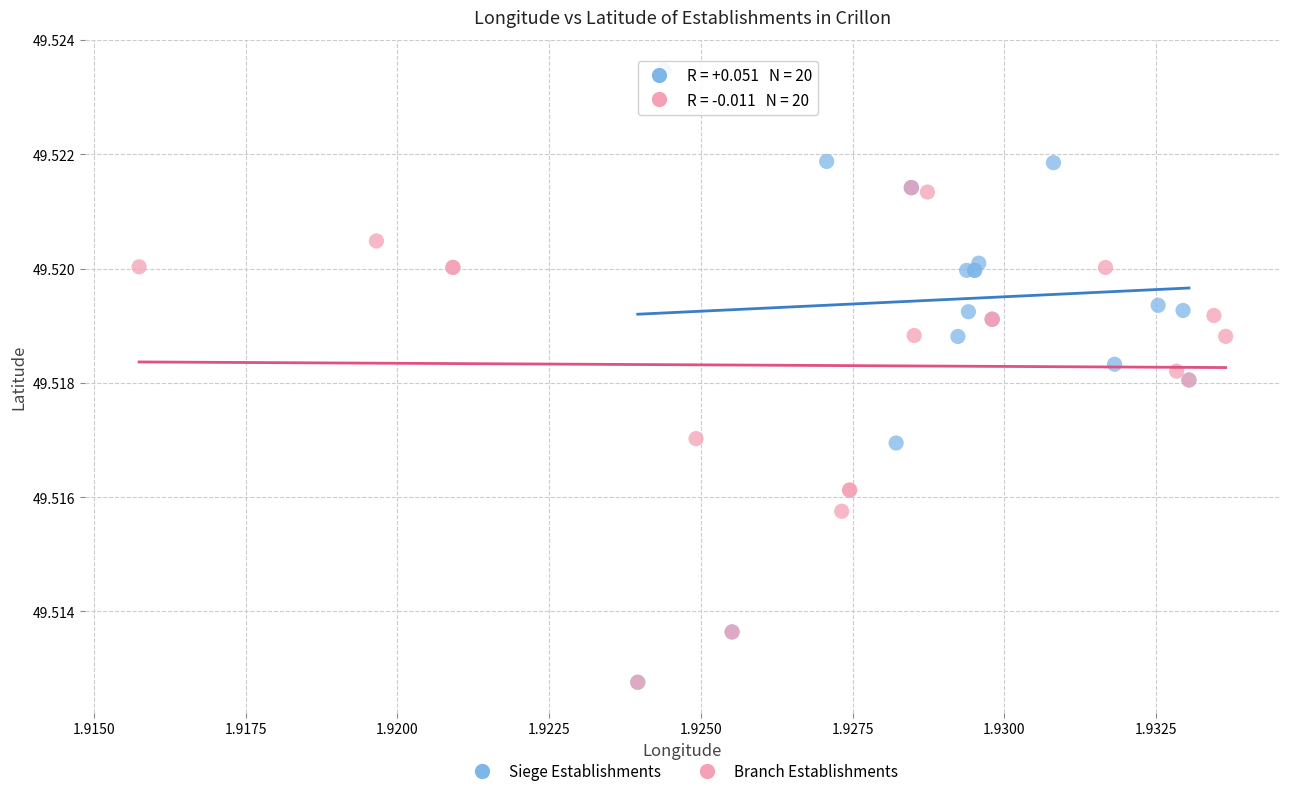

Which series has the widest spread of Y values?

Siege Establishments